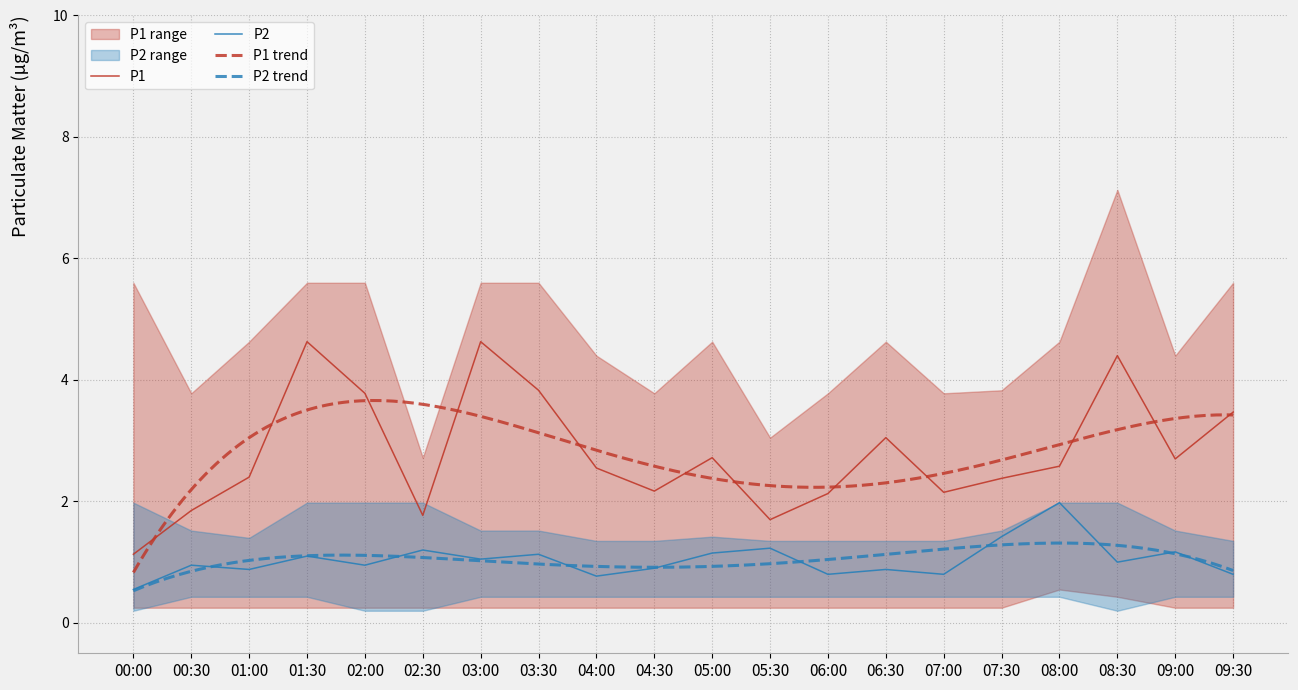

What is the label of the 8th point from the right?

06:00